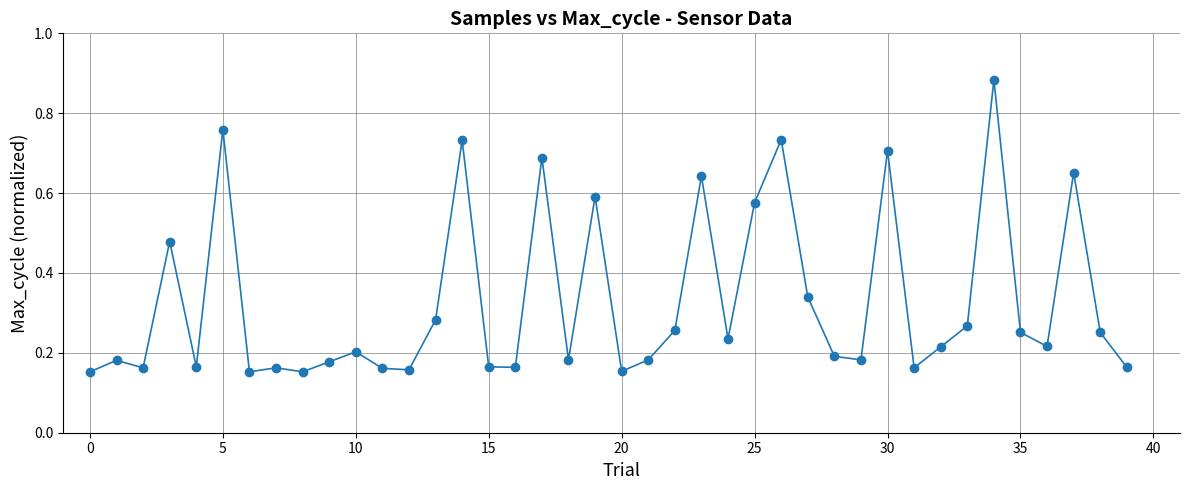

Count the values in the range 0 to 1.

40